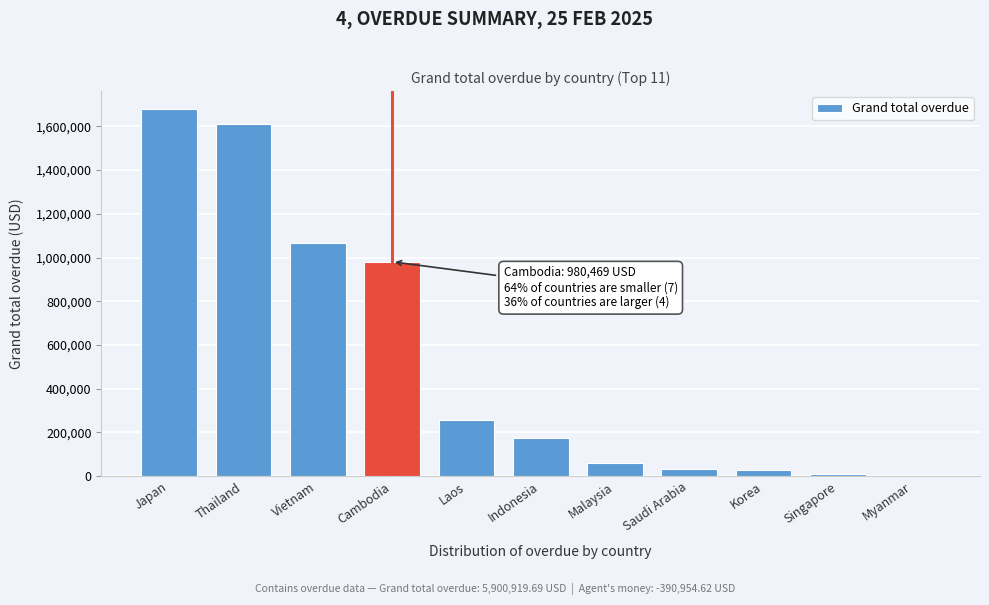

What is the change in value from Thailand to Cambodia?

-631892.9